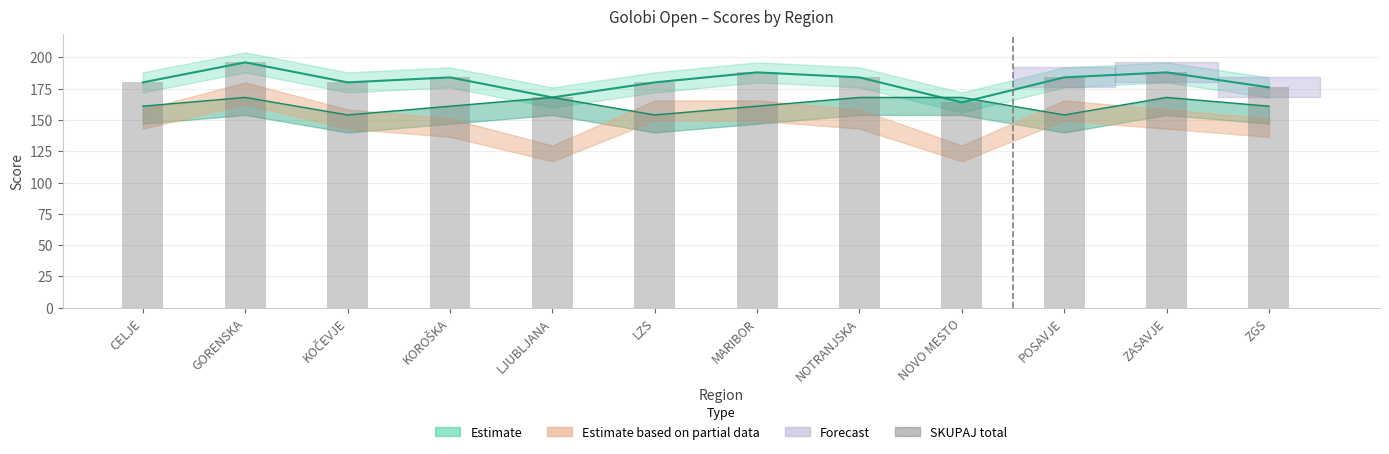

Does the chart contain any negative values?

No